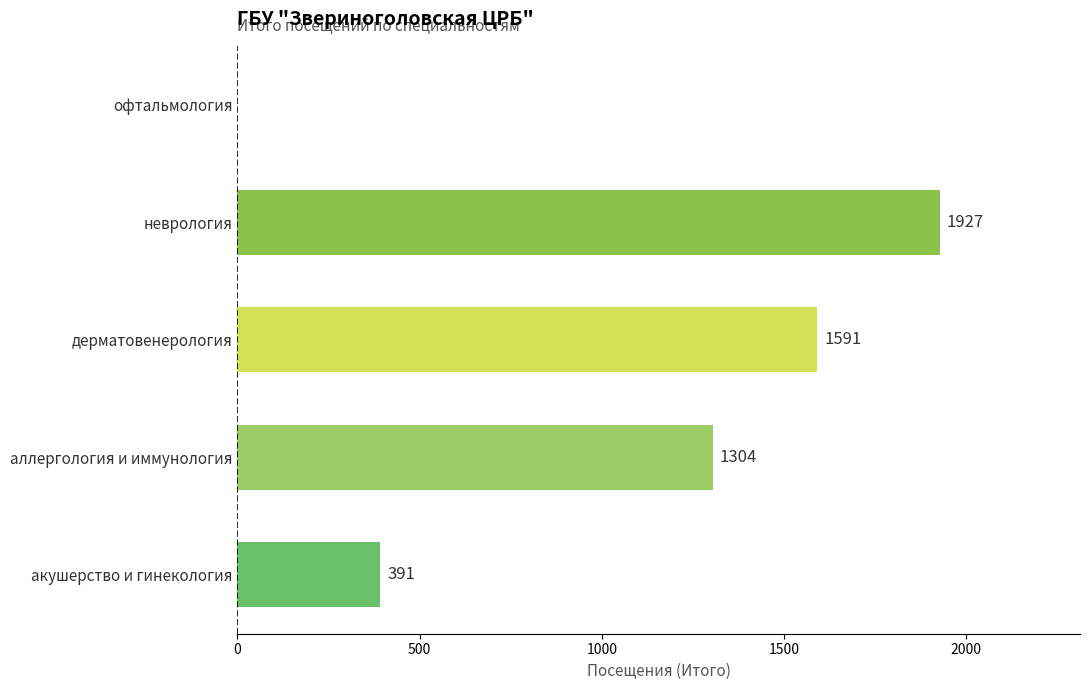

What is the change in value from дерматовенерология to офтальмология?

-1591